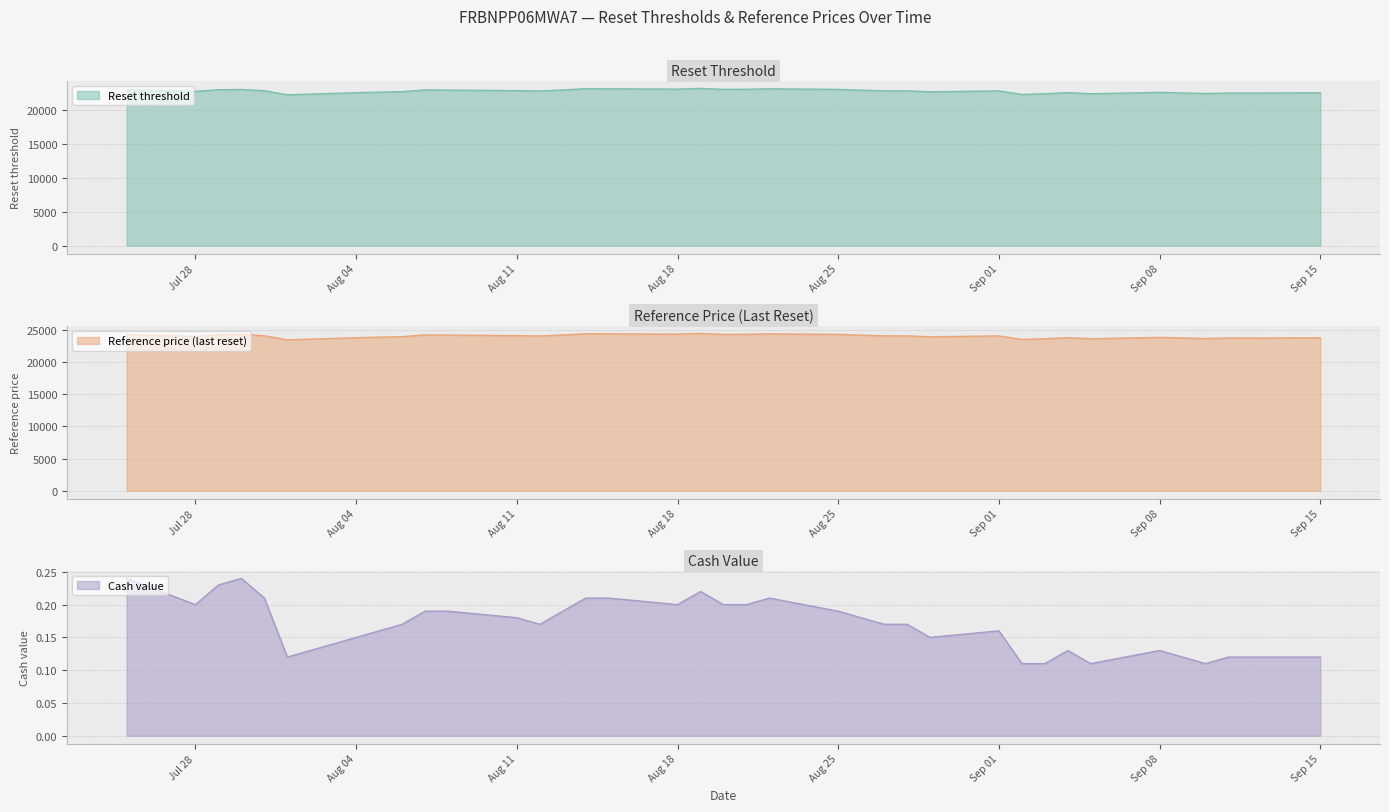

True or false: Reset threshold has a value of 23144.9 at 2025-08-22.

True